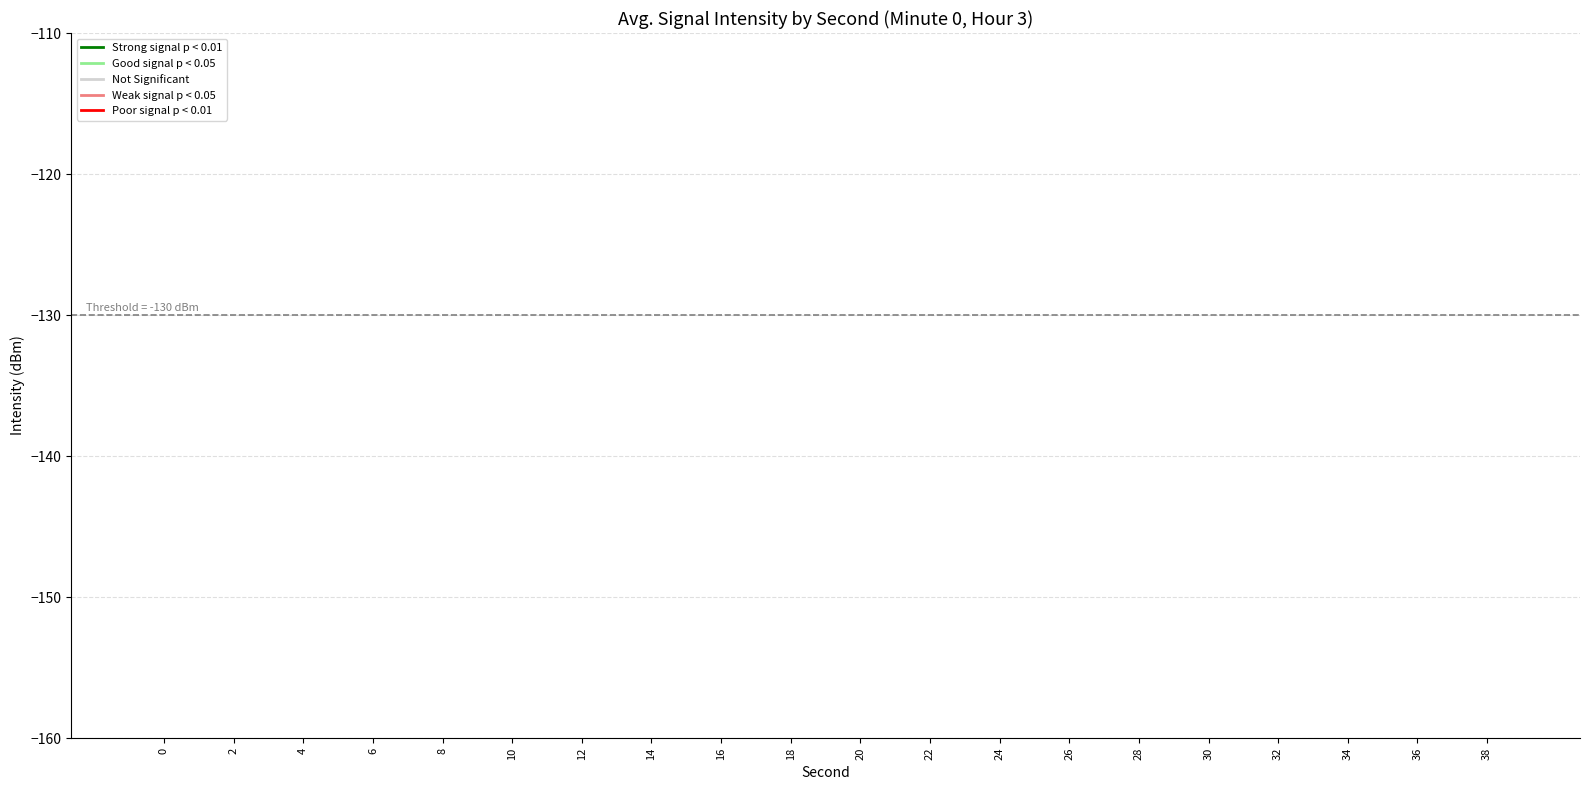

Is it true that the value at 10 is 7.0?

False